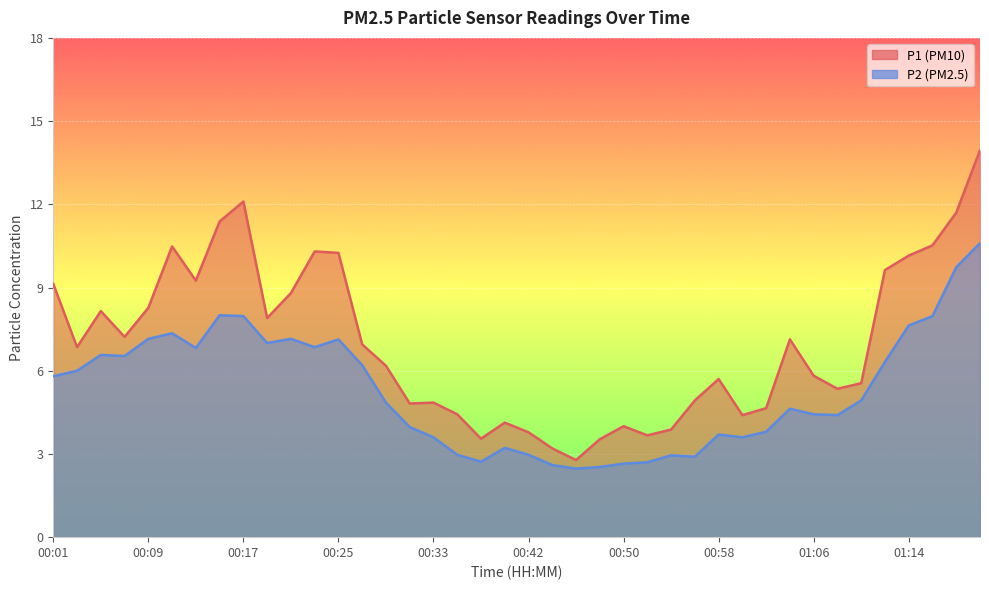

Rank the categories by P2 value from highest to lowest.

01:20, 01:18, 00:15, 00:17, 01:16, 01:14, 00:11, 00:09, 00:21, 00:25, 00:19, 00:23, 00:13, 00:05, 00:07, 01:12, 00:27, 00:03, 00:01, 01:10, 00:29, 01:04, 01:06, 01:08, 00:31, 01:02, 00:58, 00:33, 01:00, 00:39, 00:35, 00:42, 00:54, 00:56, 00:37, 00:52, 00:50, 00:44, 00:48, 00:46